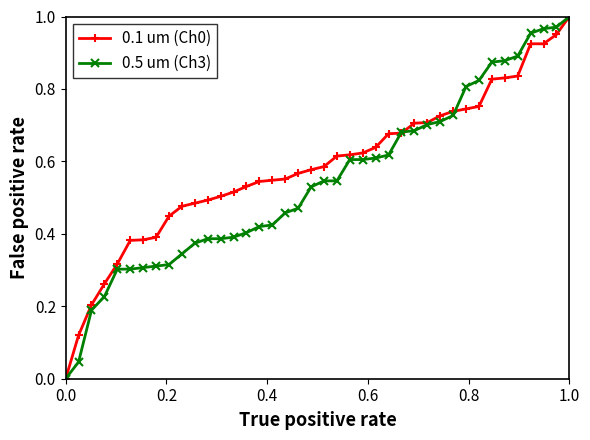

True or false: 0.1 um (Ch0) and 0.5 um (Ch3) intersect in this chart.

True